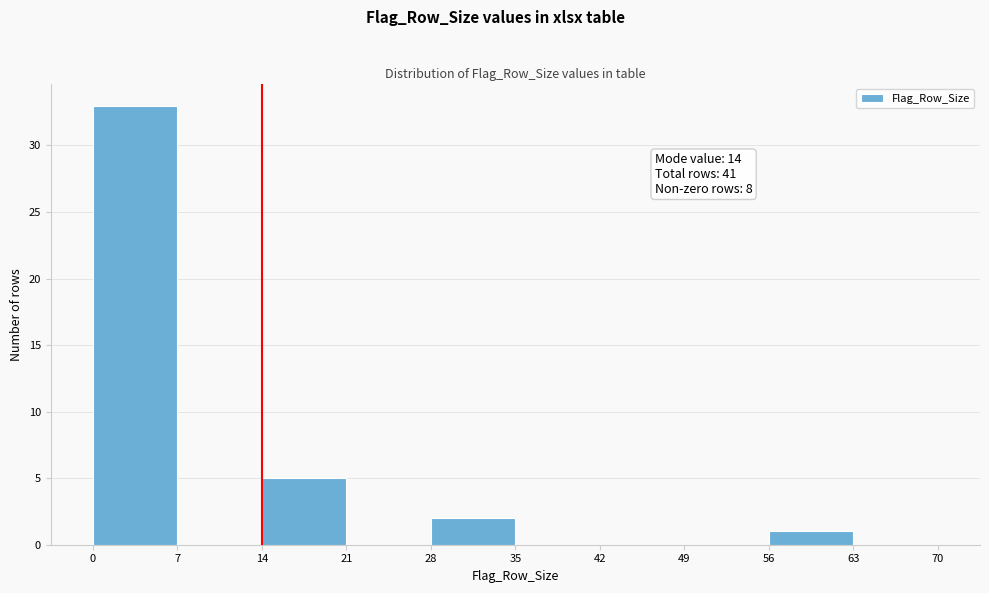

Over which range of the x-axis is the bar tallest?

0 to 7